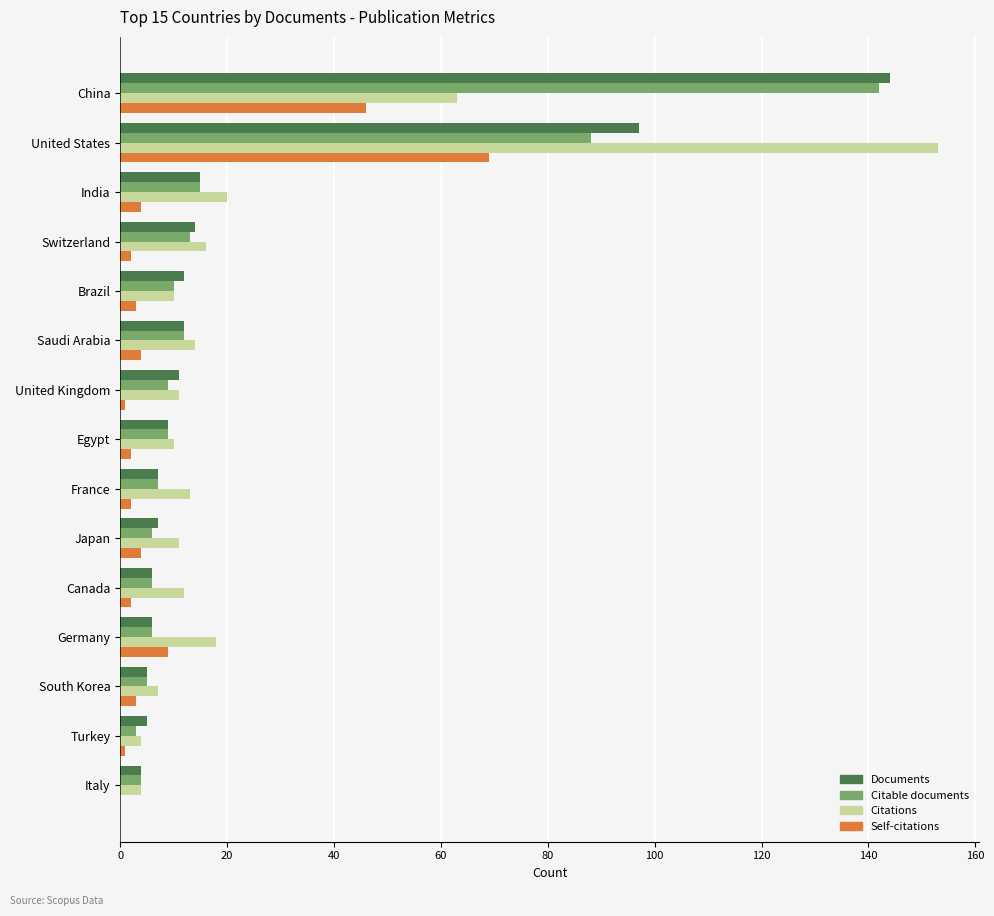

True or false: Citable documents has a value of 4 at Italy.

True